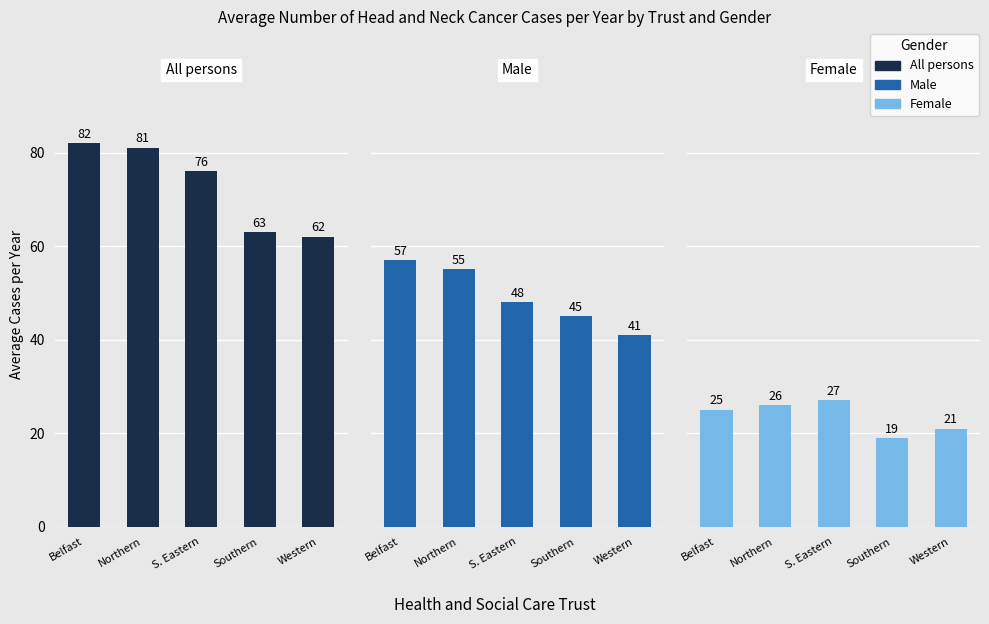

At which category is the sum across all series the highest?

Belfast